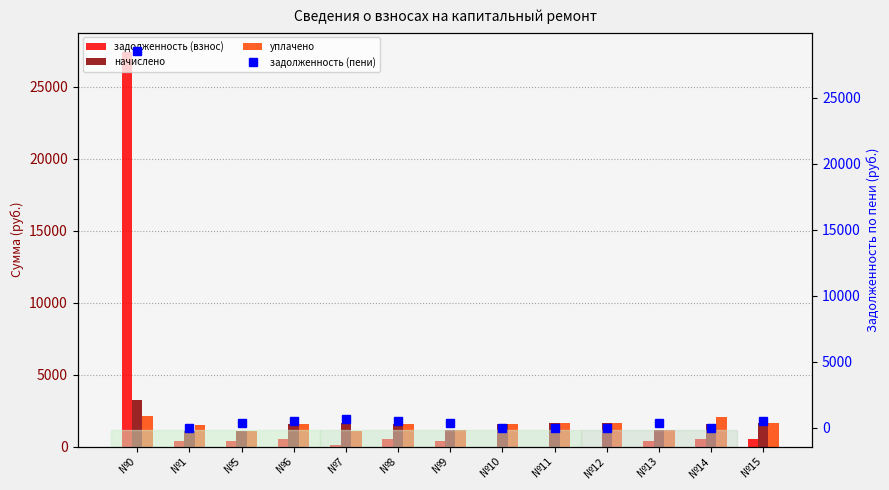

Which has a higher value, №0 or №6?

№0